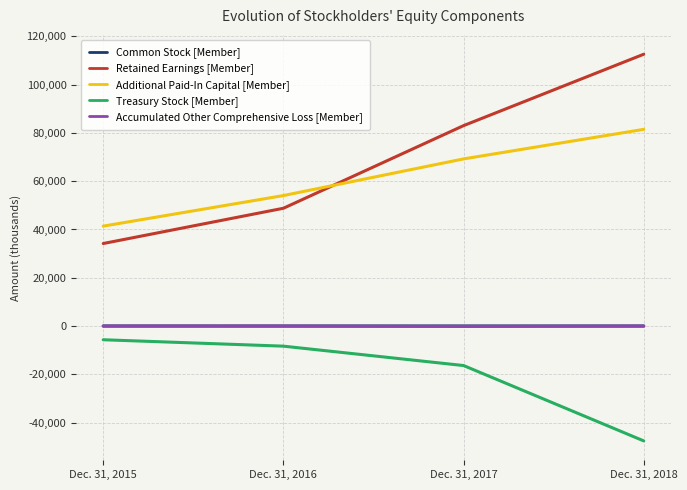

Count the Retained Earnings [Member] values in the range 48799 to 112611.

3